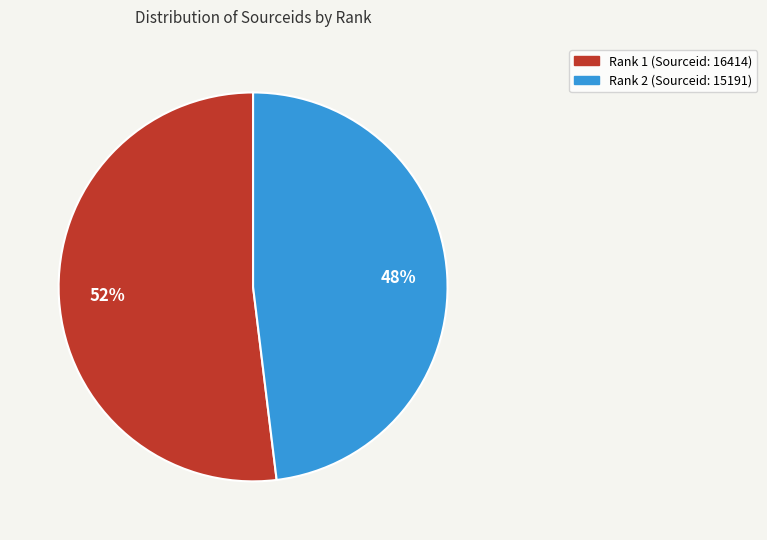

Which category has the biggest portion of the pie?

Rank 1 (Sourceid: 16414)